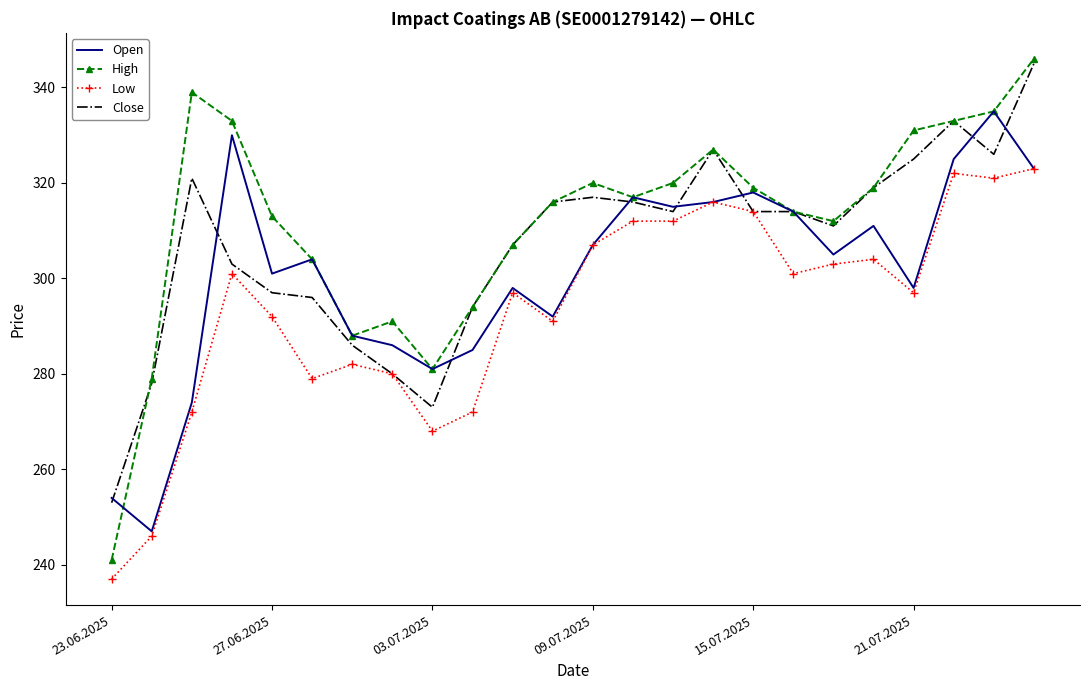

What is the minimum value for Open?

247